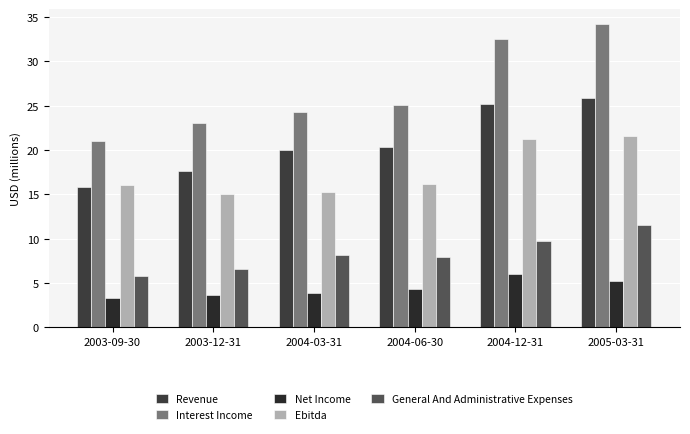

Does the chart contain stacked bars?

No